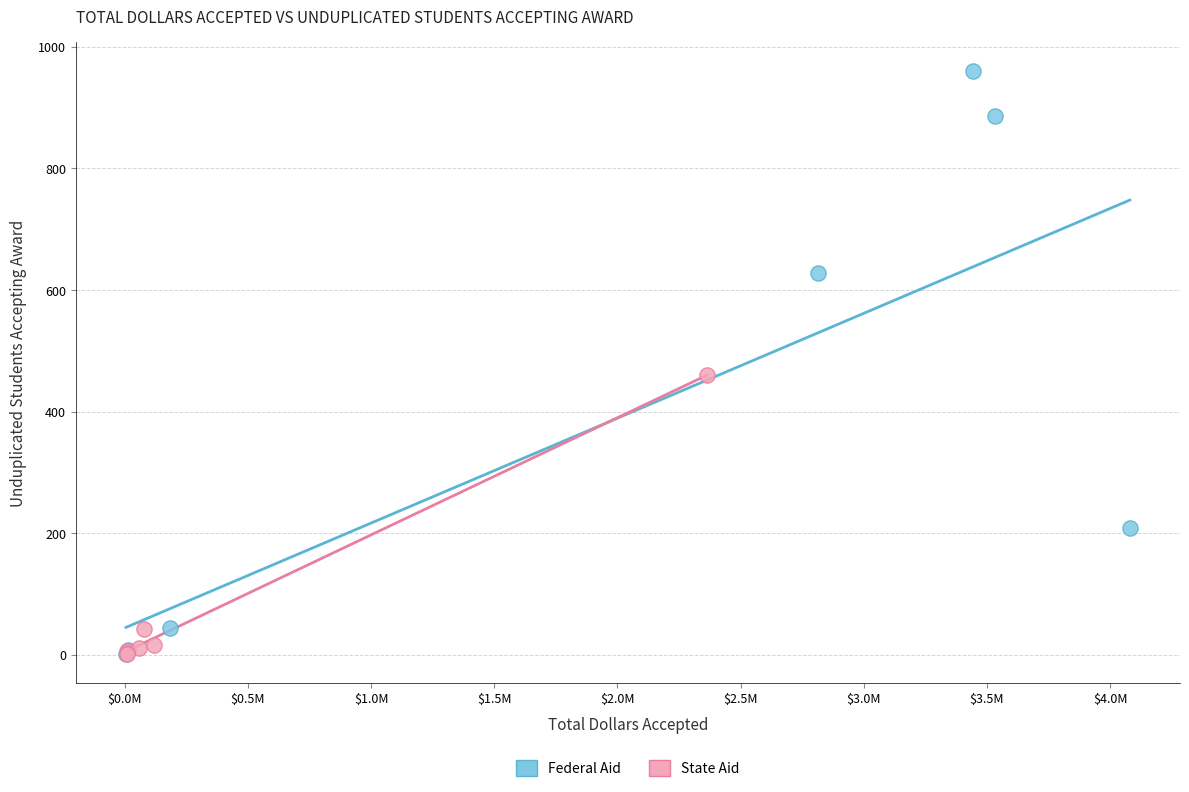

Which series contains the highest Y value?

Federal Aid